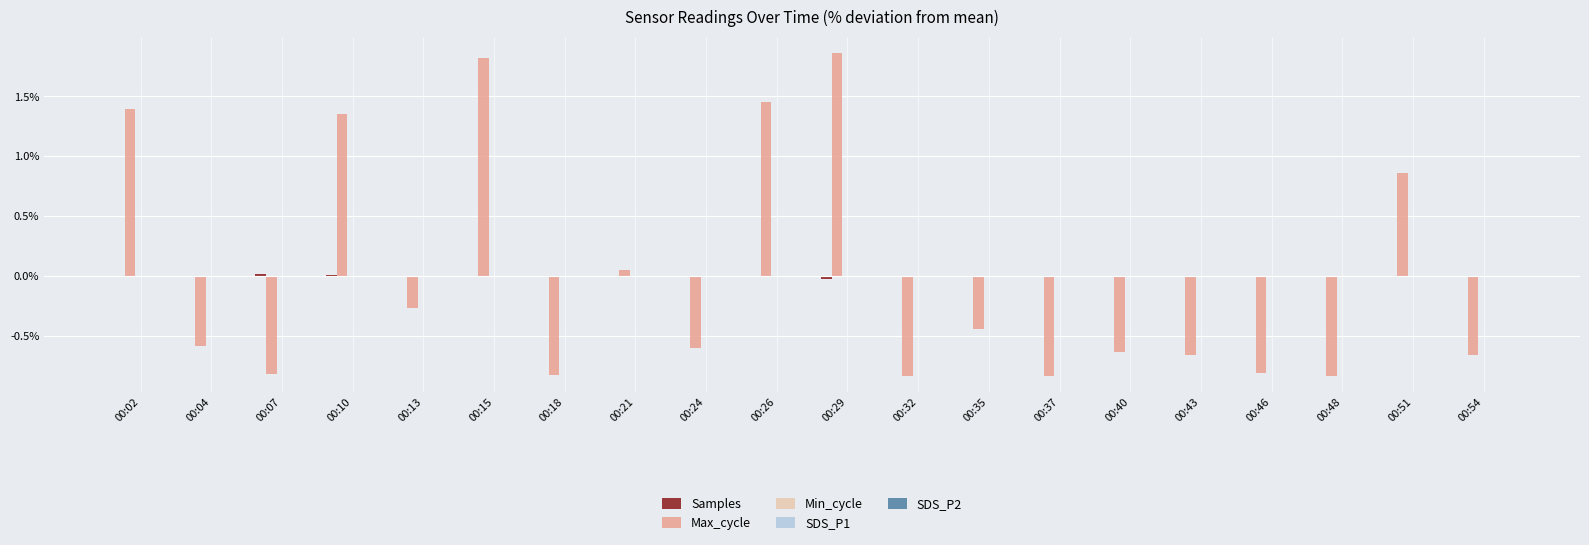

How many series are shown in this chart?

4